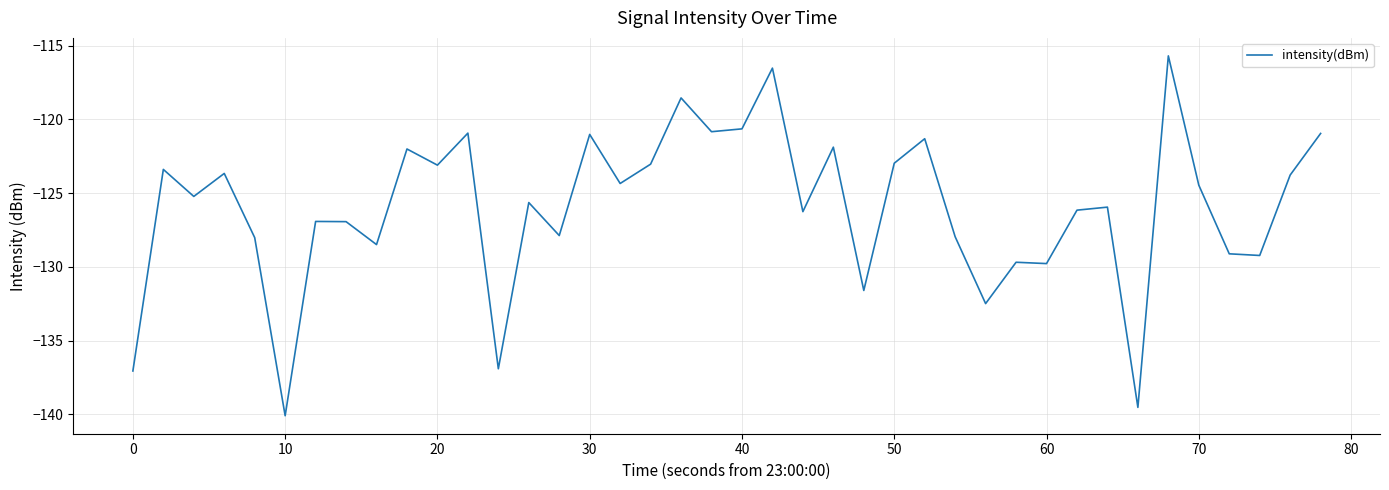

What is the minimum value shown in the chart?

-140.1